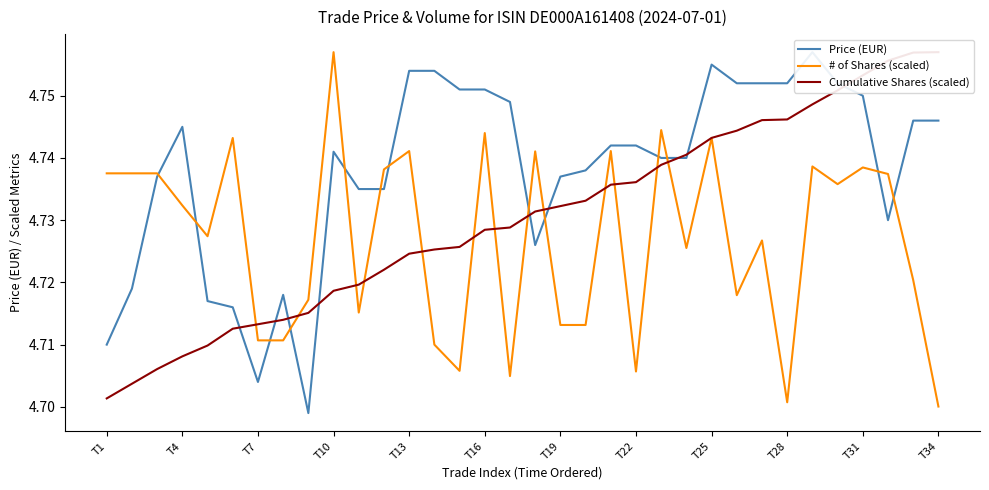

What is the average value of the # of Shares (scaled) series?

4.7